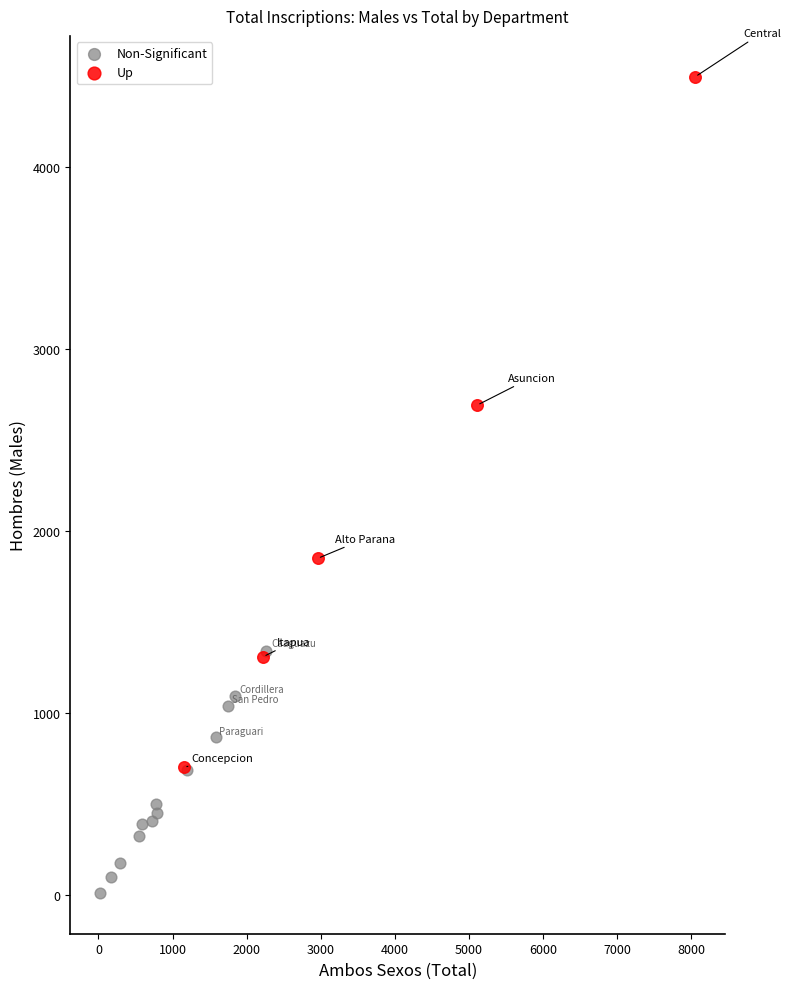

Which series has the largest Y range (max minus min)?

Up